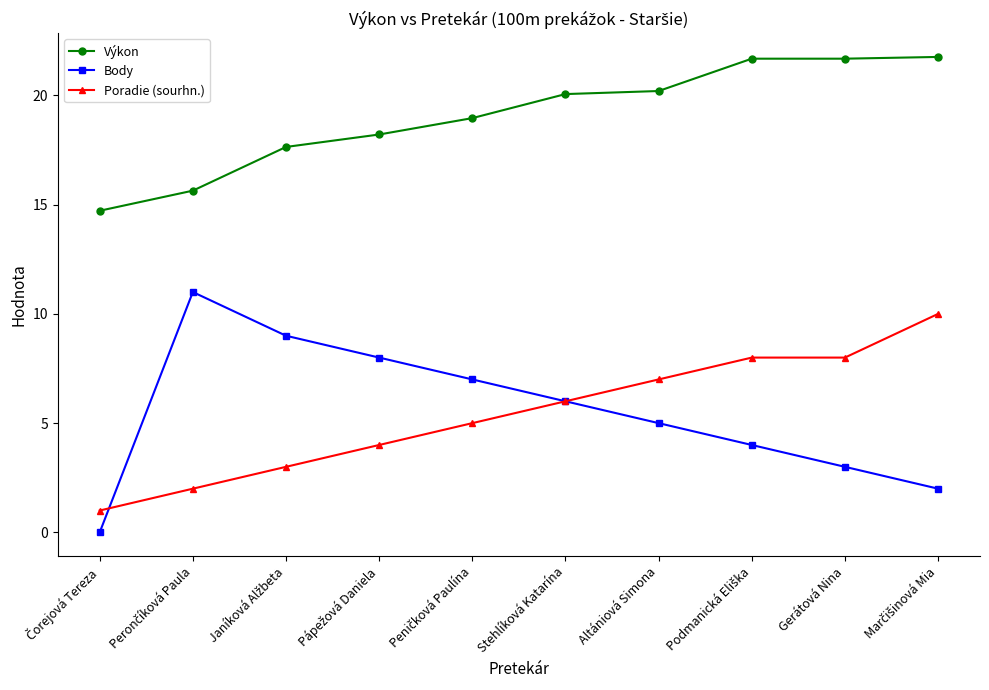

What is the value of the Poradie (sourhn.) point at the 10th from the left?

10.0